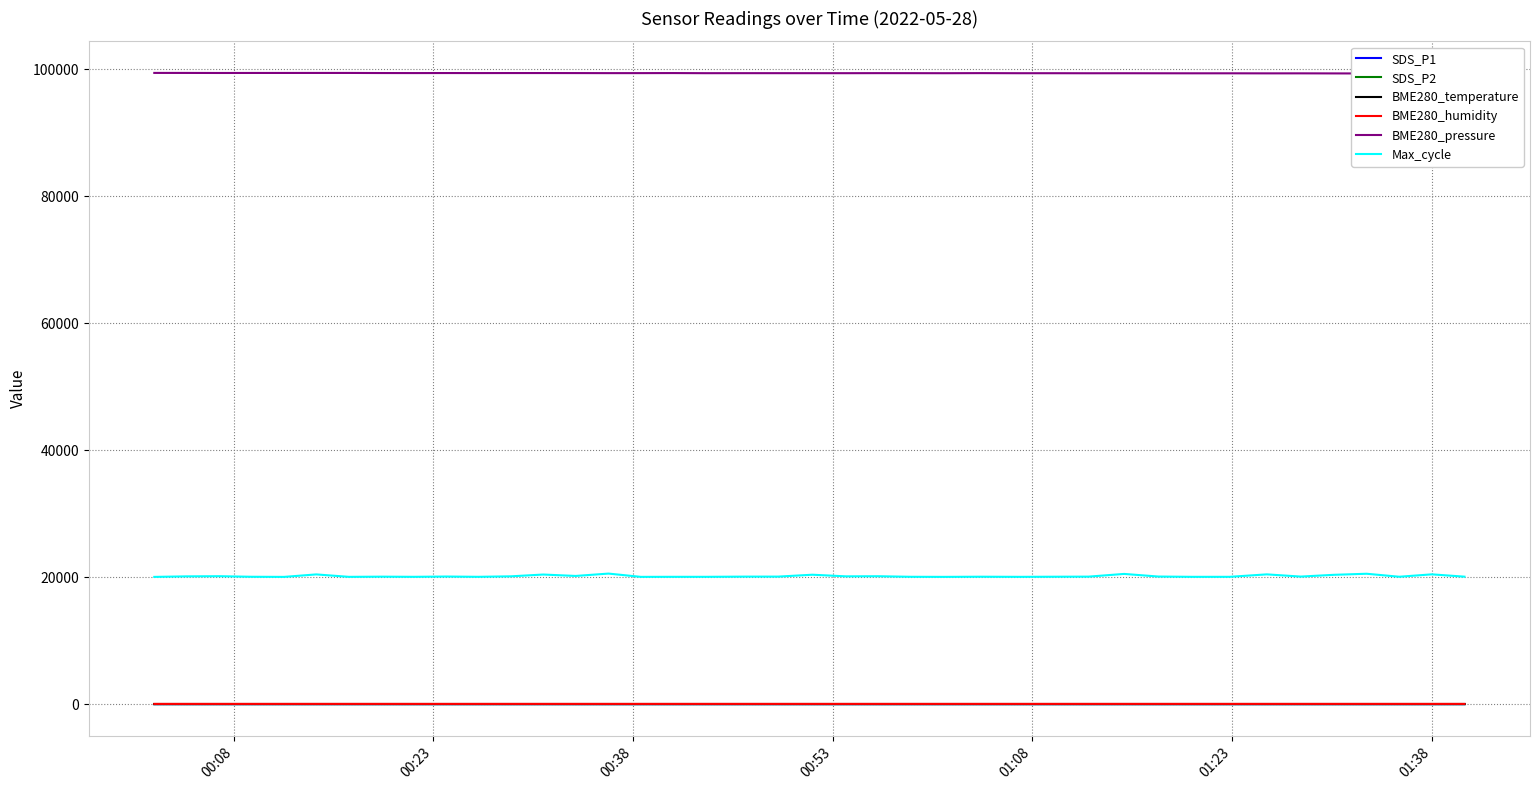

True or false: SDS_P1 and Max_cycle cross at least once.

False